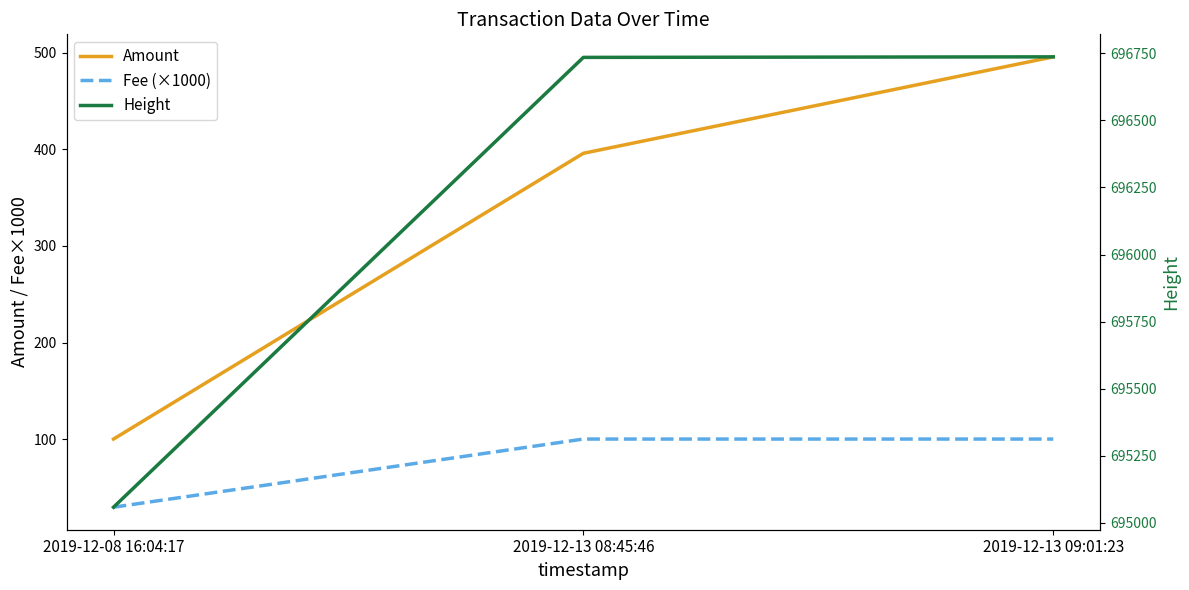

List the labels in order of Fee (×1000) value, largest first.

2019-12-13 08:45:46, 2019-12-13 09:01:23, 2019-12-08 16:04:17